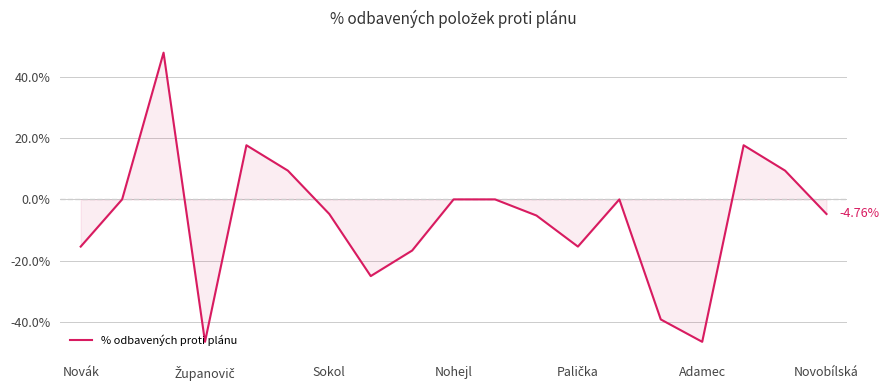

Is this an area chart (filled region under the line)?

Yes